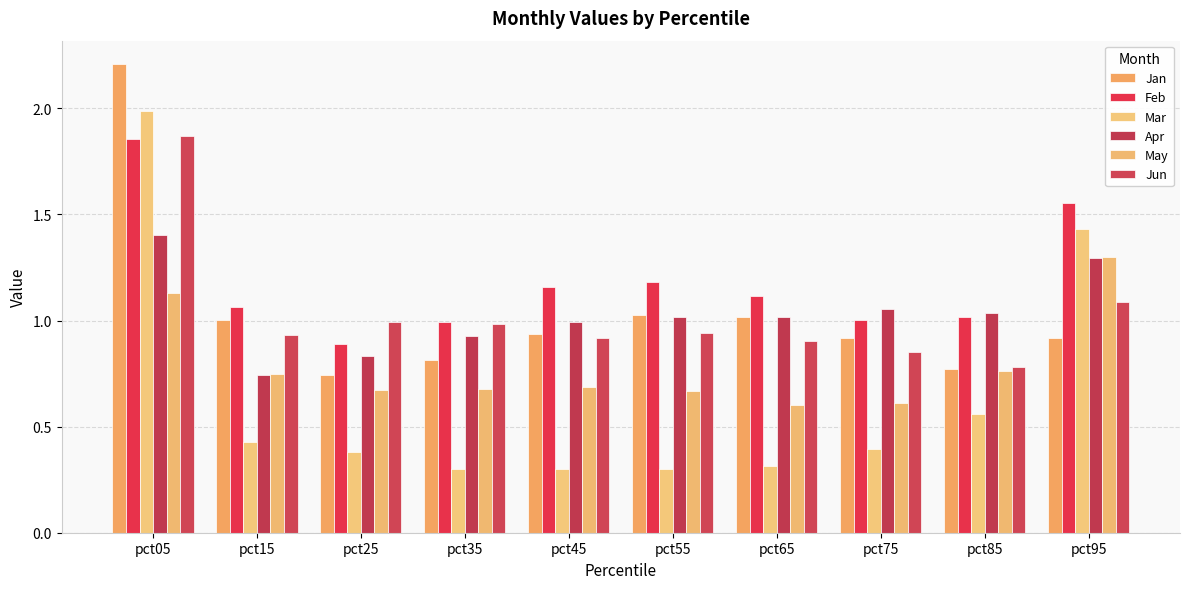

At how many categories does at least one series exceed 1?

8